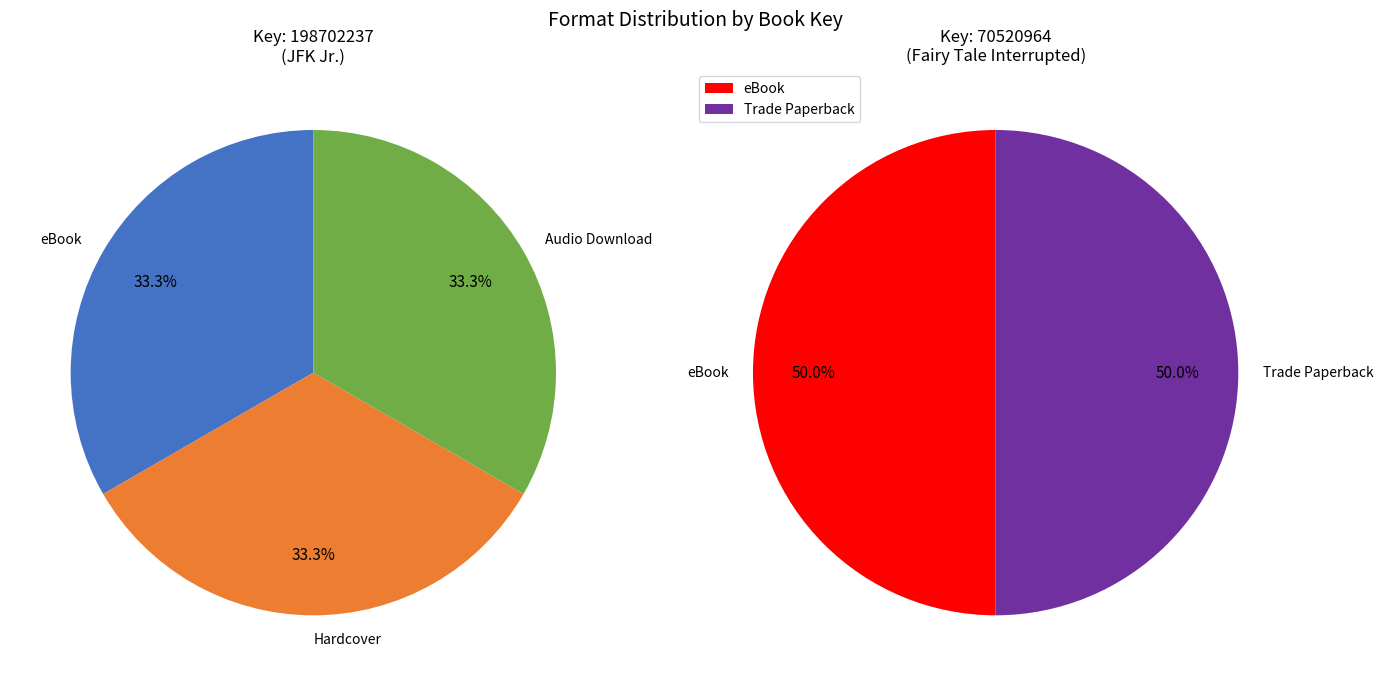

Count the number of slices in the pie.

5